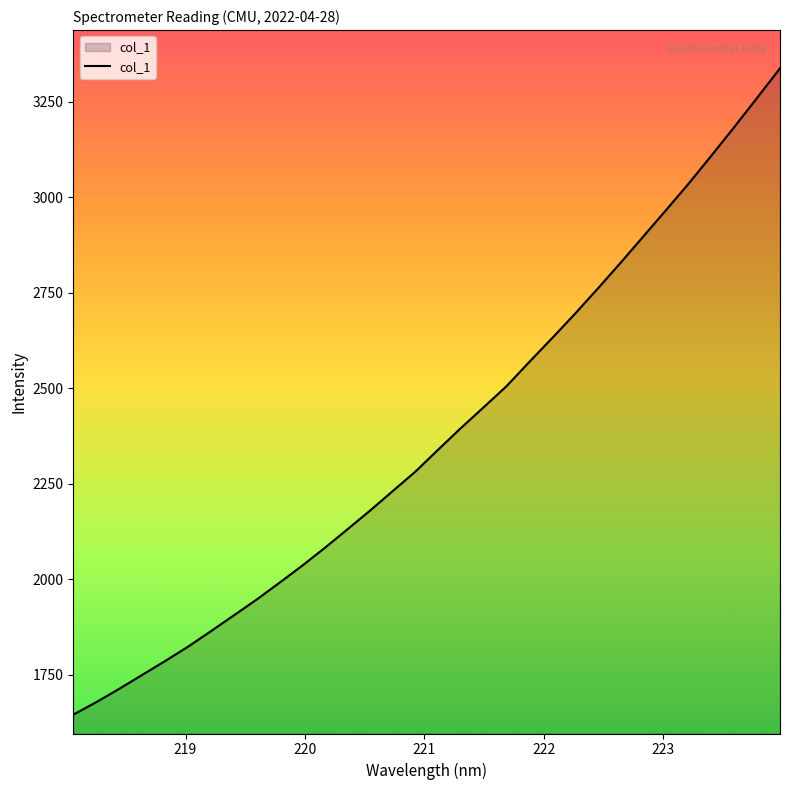

What is the minimum value shown in the chart?

1645.2